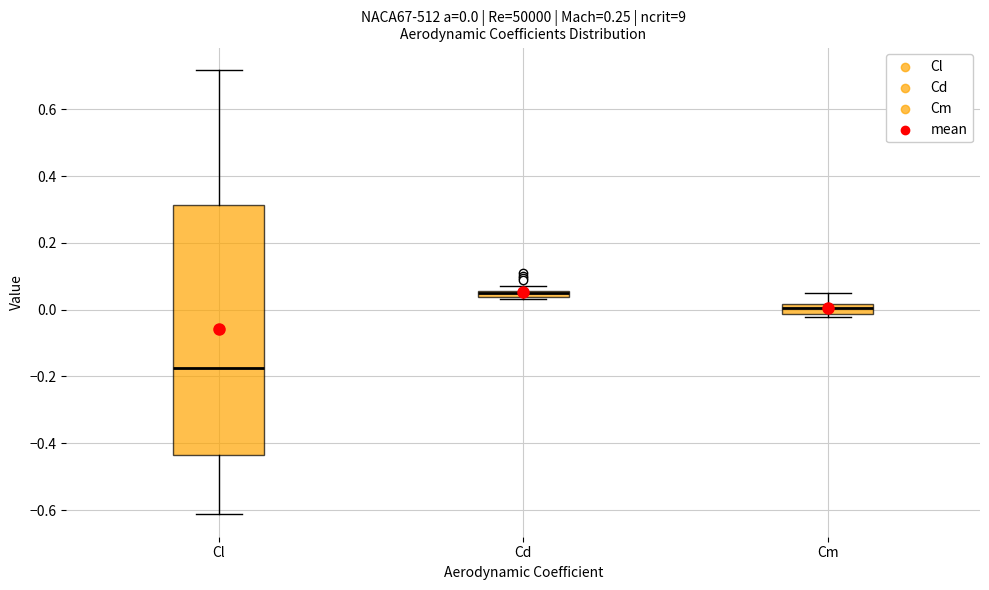

Comparing the boxes themselves (not the whiskers), which one is the tallest?

Cl